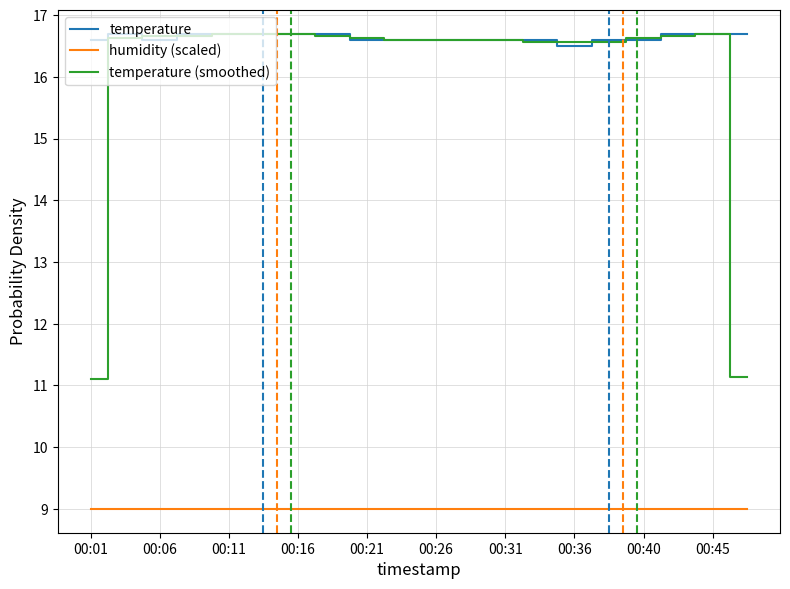

Which series has the largest total across all categories?

temperature